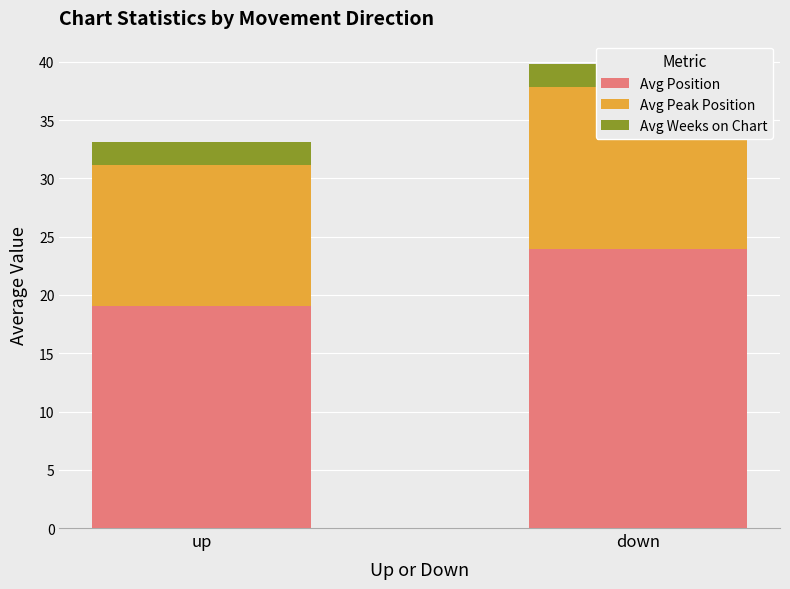

Which series has the largest range (max minus min)?

Avg Position